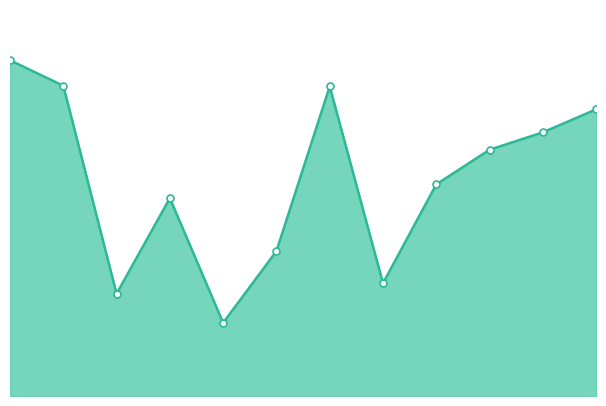

What is the value of the 1st point from the left?

11.5